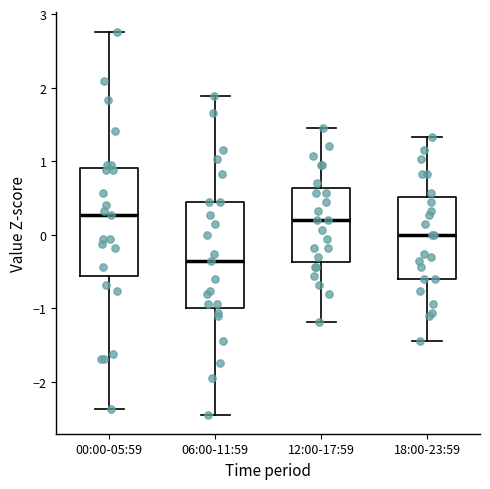

Reading left to right, transcribe this box plot: for each box, give where its median line is, the range the box spans, and where its two whiskers end, as read against the y-axis. The values are not printed on the chart, so give them approximately, as read against the axis.

00:00-05:59: median 0.3, box -0.6 to 0.9, whiskers -2.4 to 2.8
06:00-11:59: median -0.4, box -1.0 to 0.4, whiskers -2.4 to 1.9
12:00-17:59: median 0.2, box -0.4 to 0.6, whiskers -1.2 to 1.5
18:00-23:59: median 0.0, box -0.6 to 0.5, whiskers -1.4 to 1.3